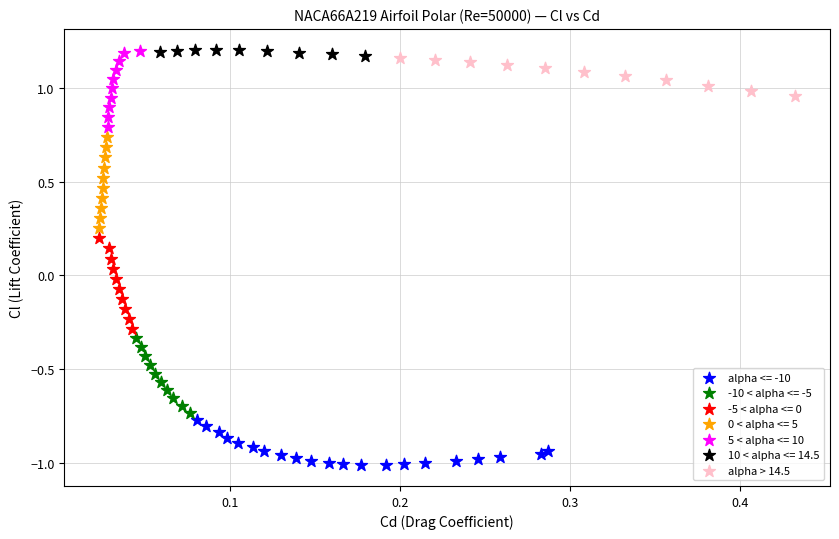

Which series reaches the minimum Y coordinate?

alpha <= -10